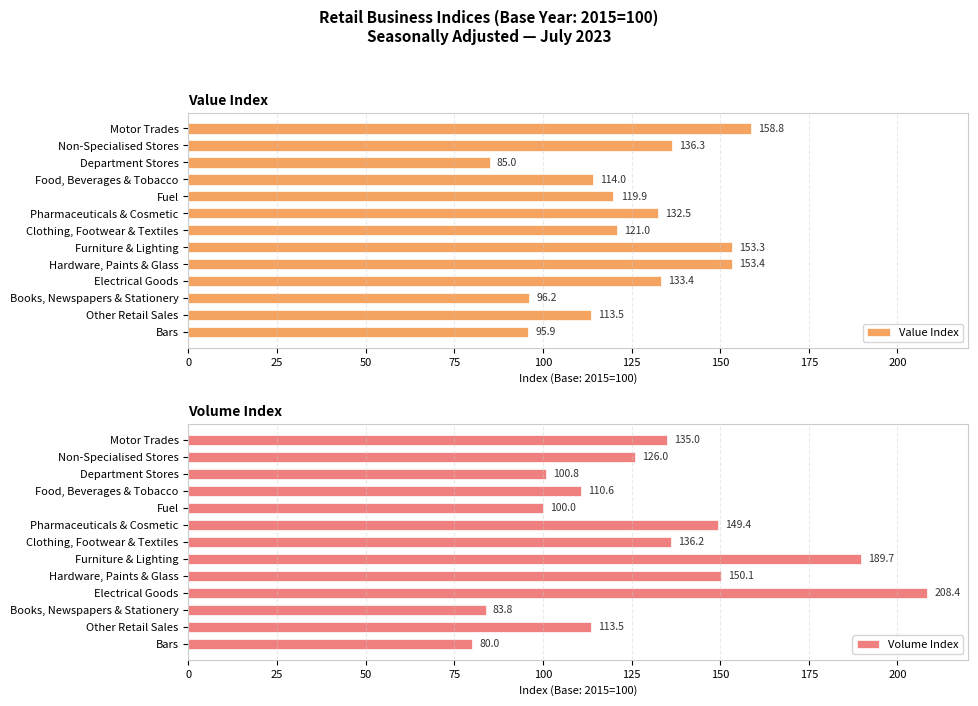

List the labels in order of Value Index value, smallest first.

Department Stores, Bars, Books, Newspapers & Stationery, Other Retail Sales, Food, Beverages & Tobacco, Fuel, Clothing, Footwear & Textiles, Pharmaceuticals & Cosmetic, Electrical Goods, Non-Specialised Stores, Furniture & Lighting, Hardware, Paints & Glass, Motor Trades